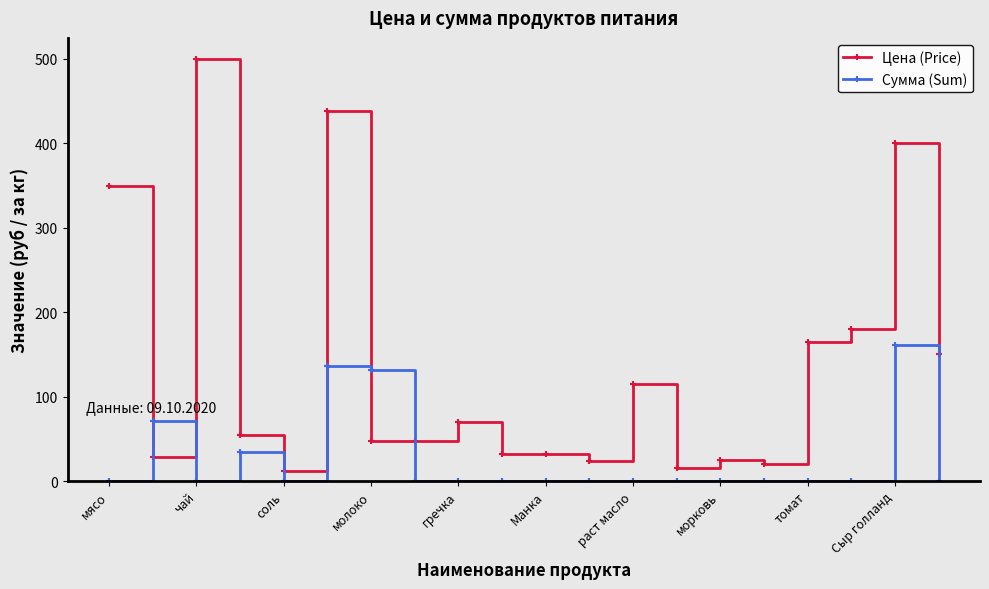

List the series in order of their overall mean, highest first.

Цена (Price), Сумма (Sum)